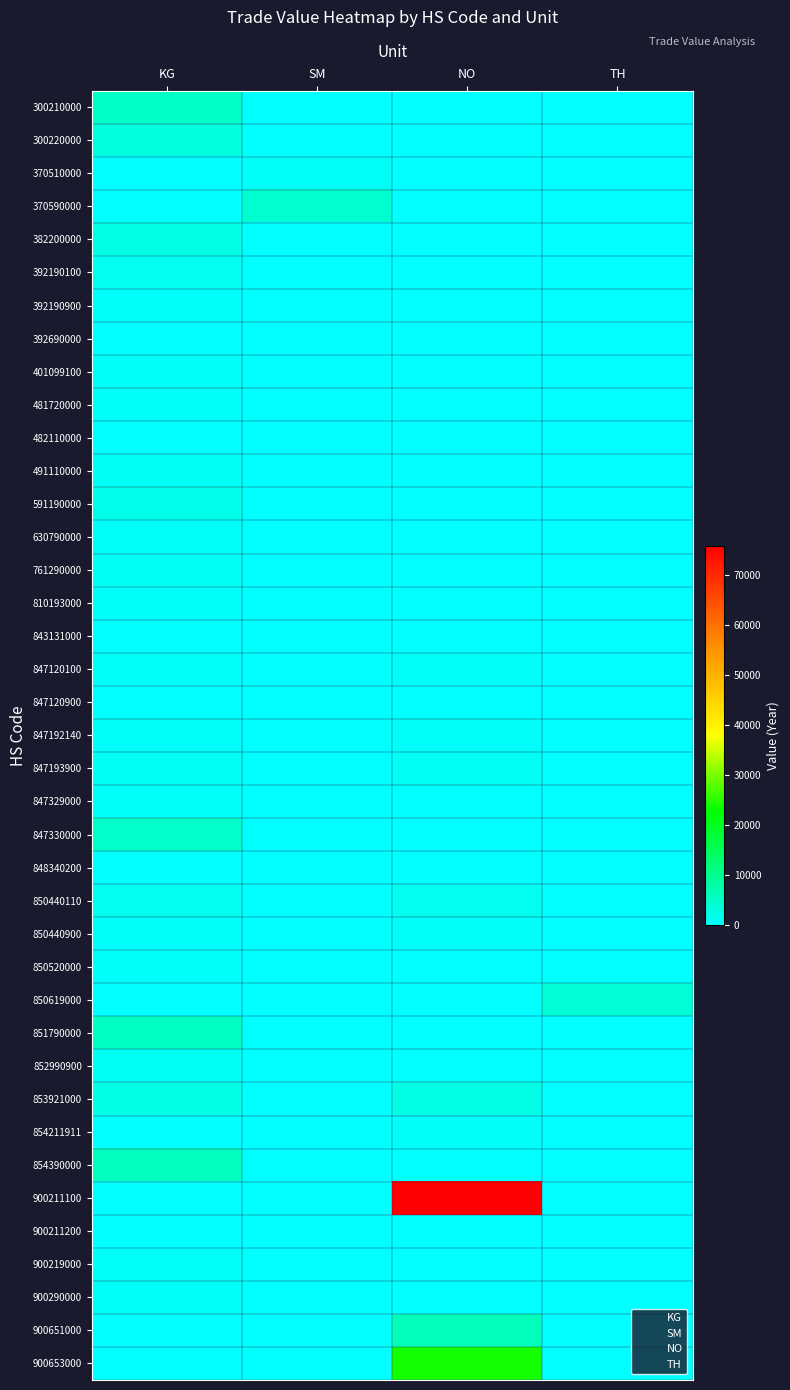

Between NO and TH, which is larger?

NO